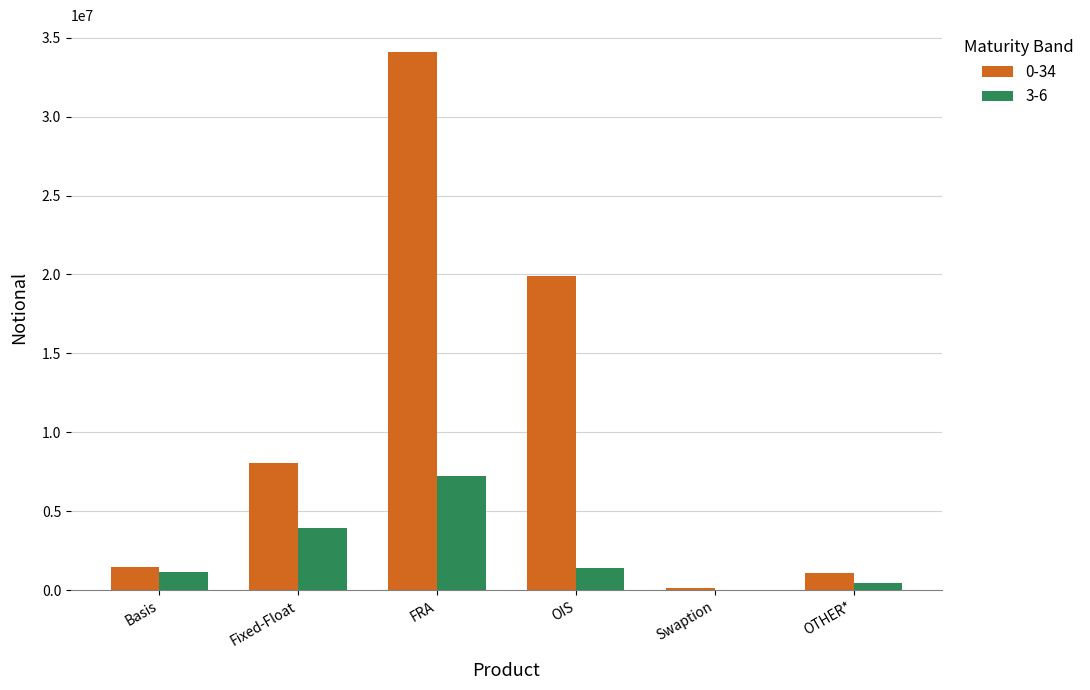

Is the value of 0-34 at Swaption greater than the value of 3-6 at OIS?

No